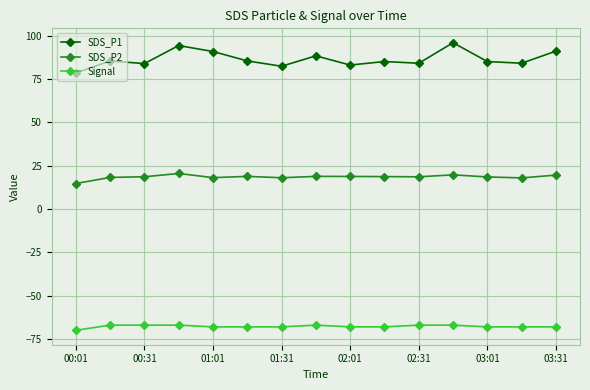

What is the value of the SDS_P1 point at the 1st from the left?

78.6